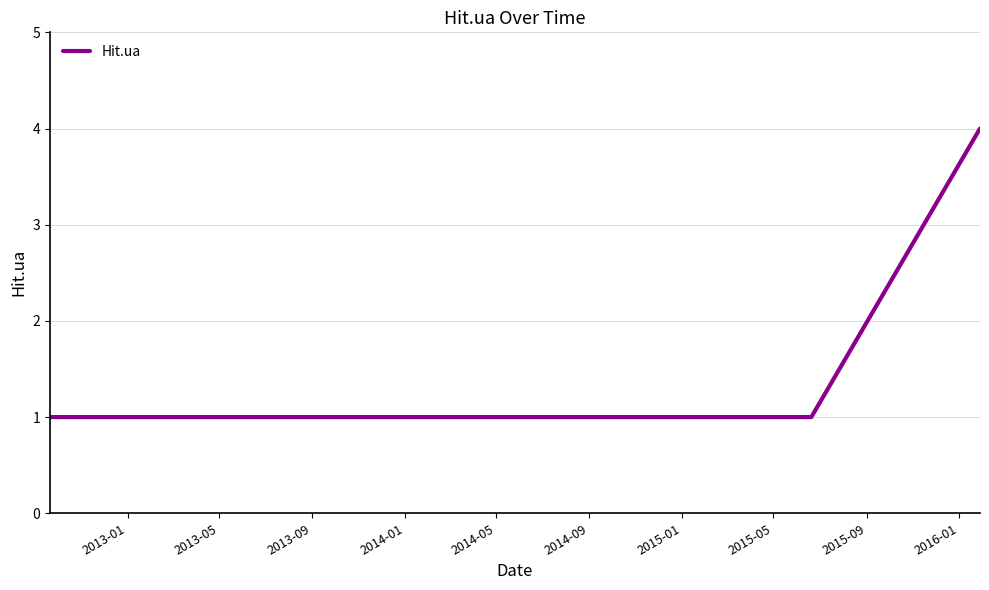

Reading left to right, transcribe all the data shown in this chart.

1	1	1	1	1	1	1	1	1	1	1	1	4